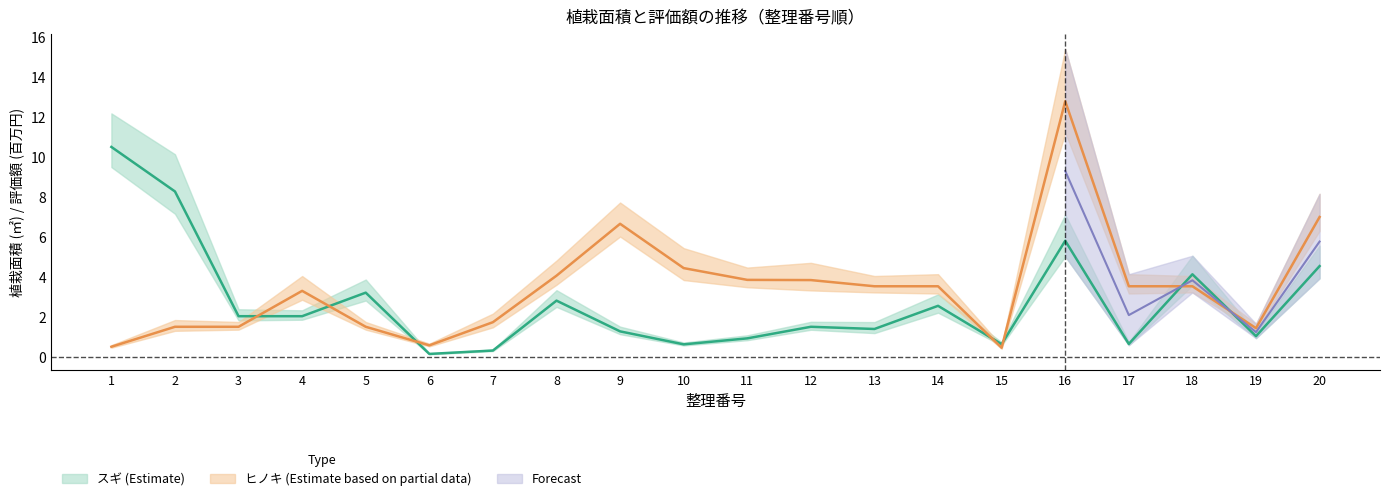

What is the value of the ヒノキ_面積 point at the 16th from the left?

12.8